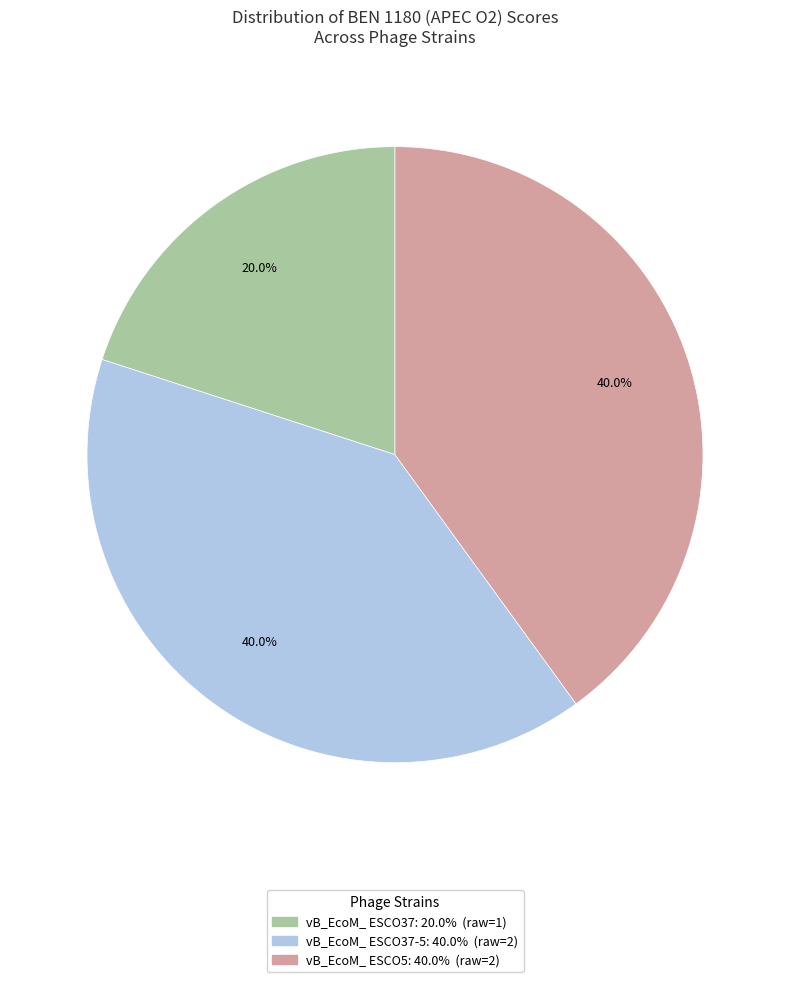

Is there a majority slice in this chart?

No